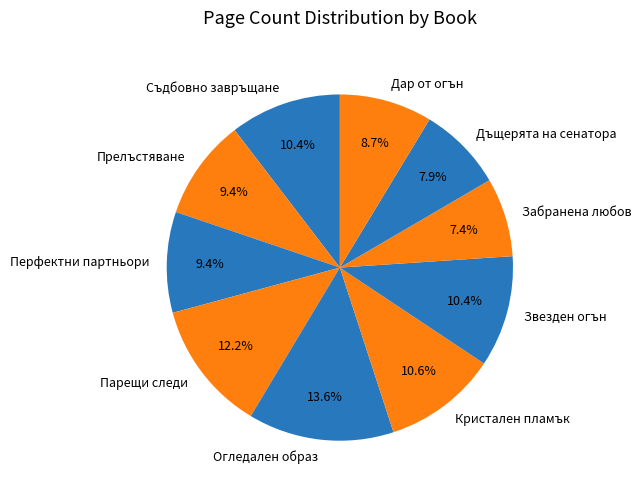

To the nearest percent, what is the average slice percentage?

10%